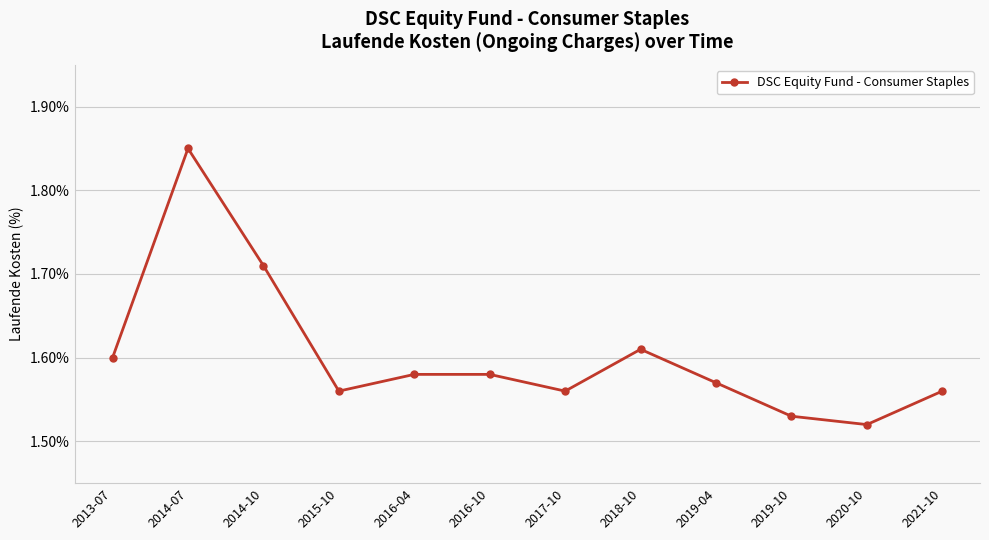

What is the label of the 1st point from the left?

2013-07